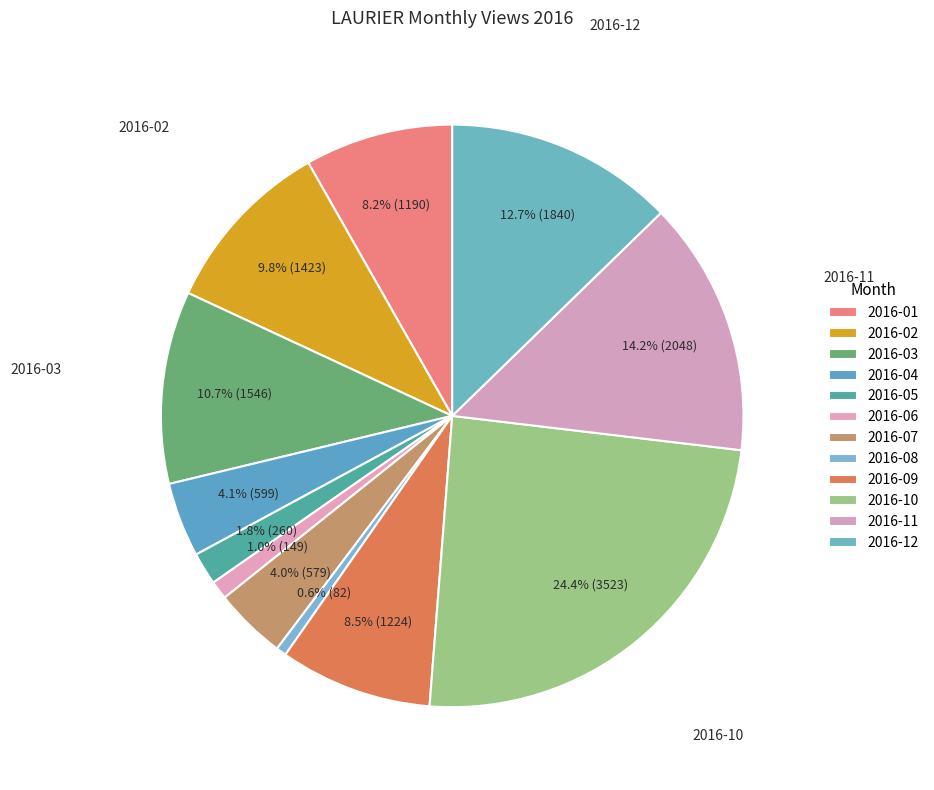

Count the number of slices in the pie.

12